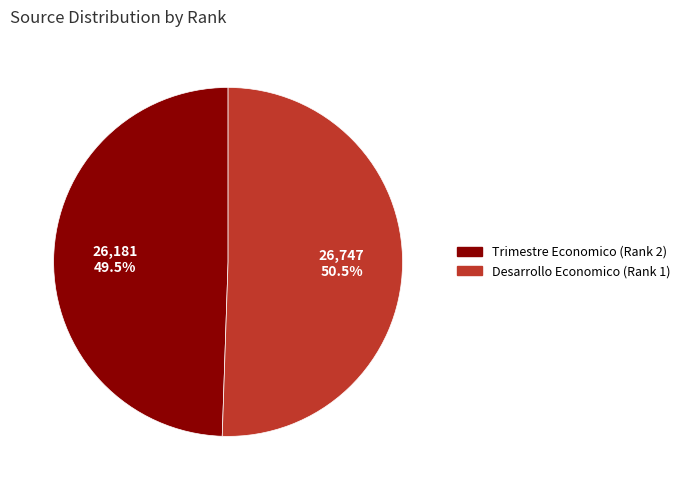

How much of the chart is everything except Trimestre Economico (Rank 2)?

50.5%